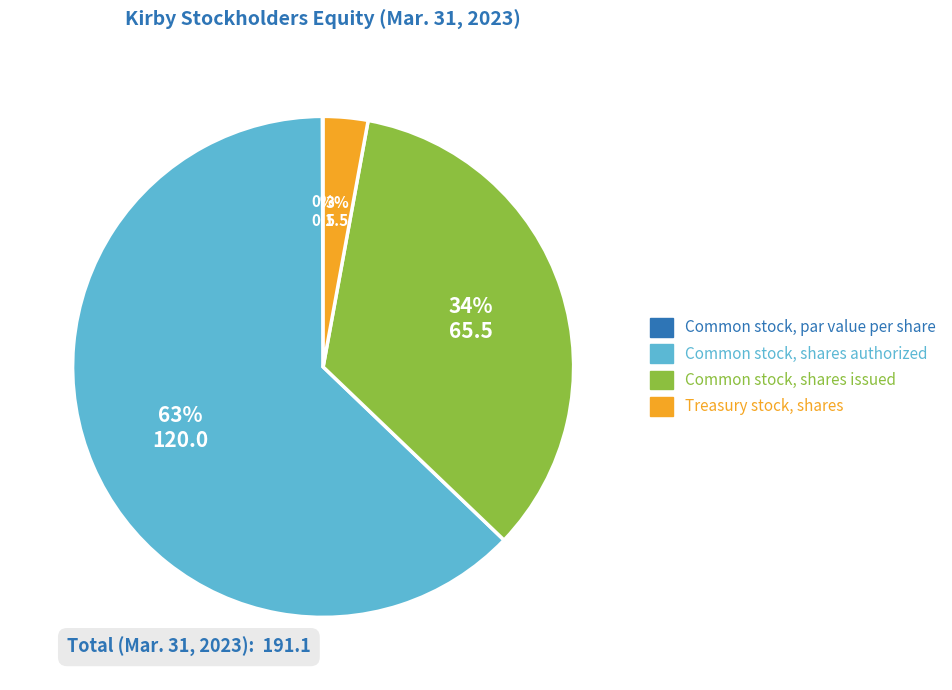

Do Treasury stock, shares and Common stock, shares authorized together represent more than half of the pie?

Yes